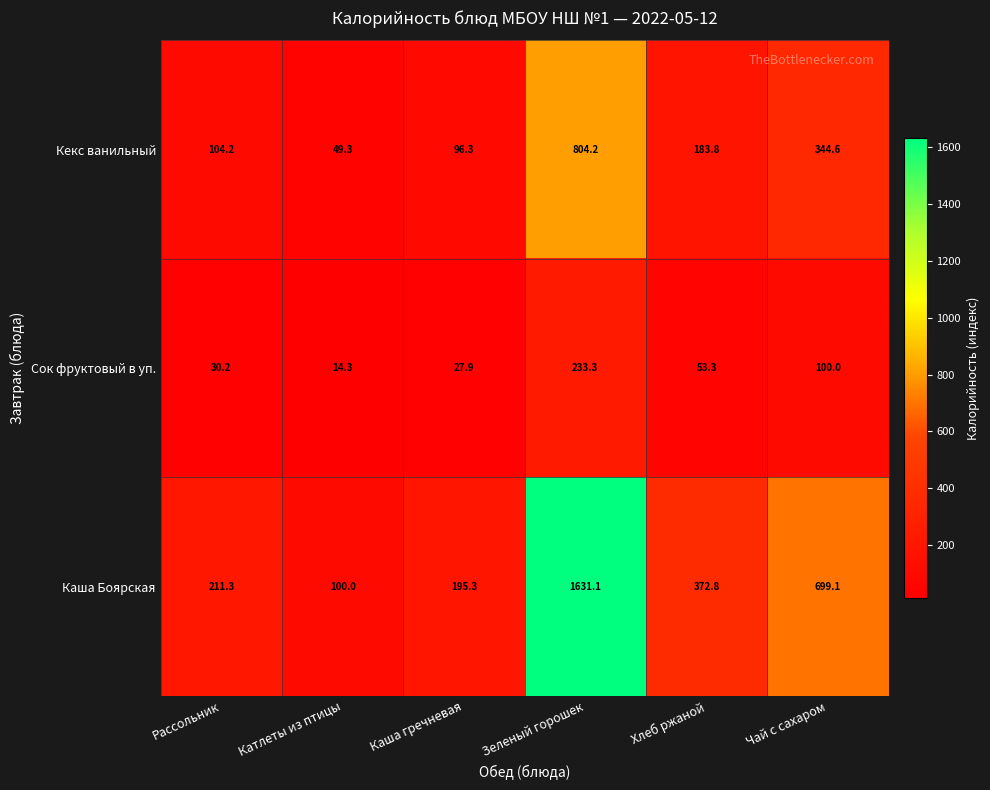

How many data points in Кекс ванильный are less than 183?

3